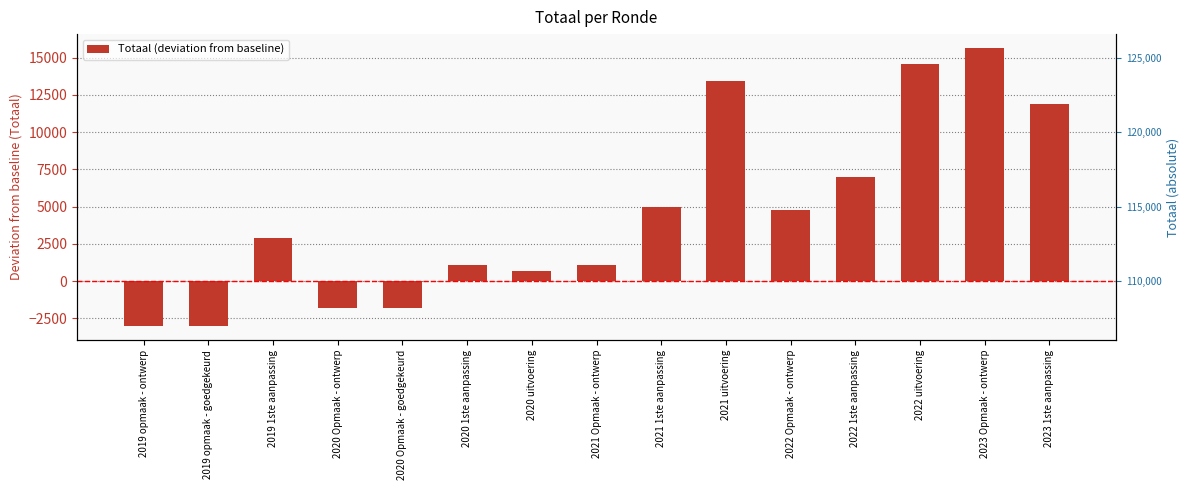

How many values are below zero?

4